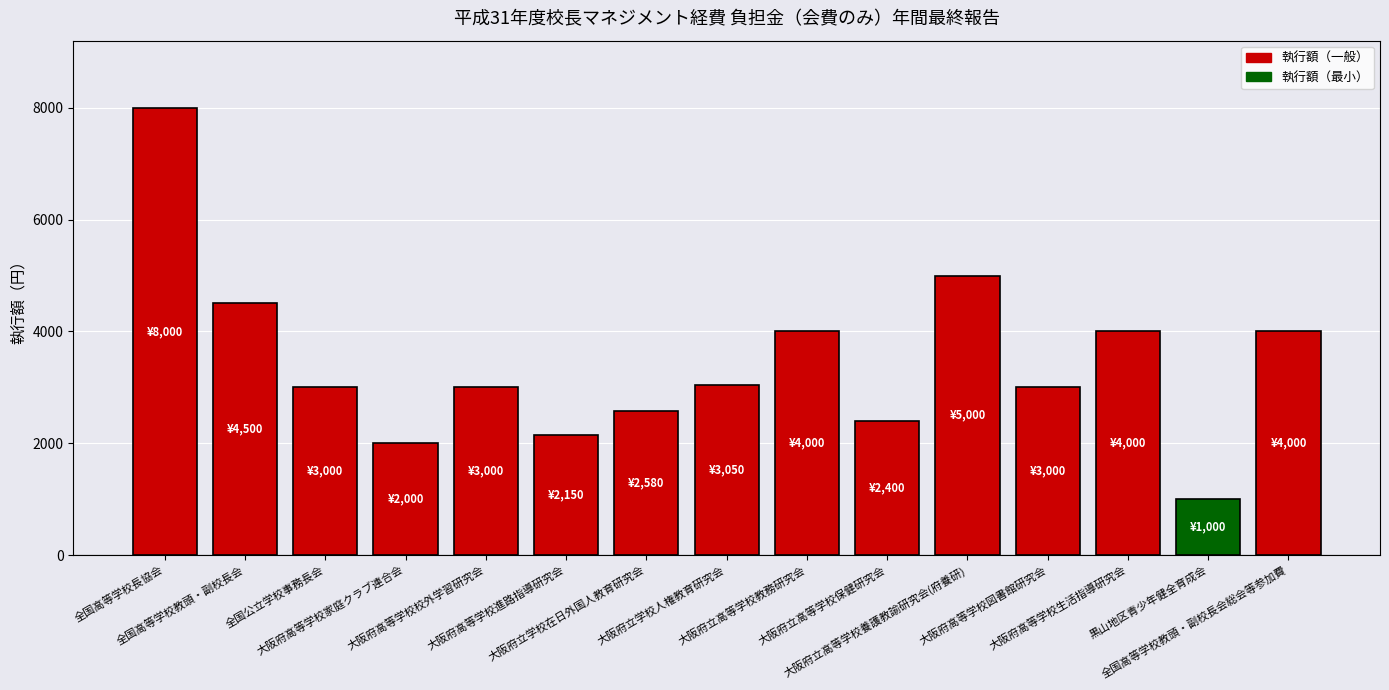

Is it true that the value at 大阪府立学校人権教育研究会 is 5216?

False